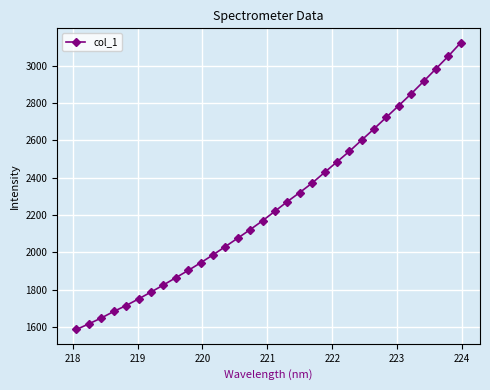

What is the minimum value shown in the chart?

1587.4